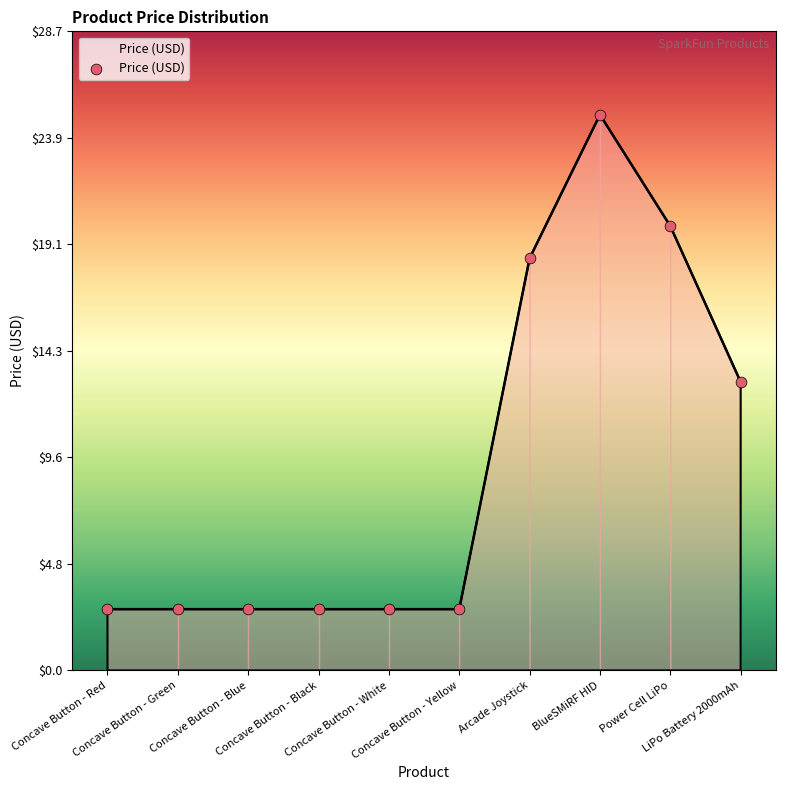

What is the difference between the maximum and minimum values?

22.2